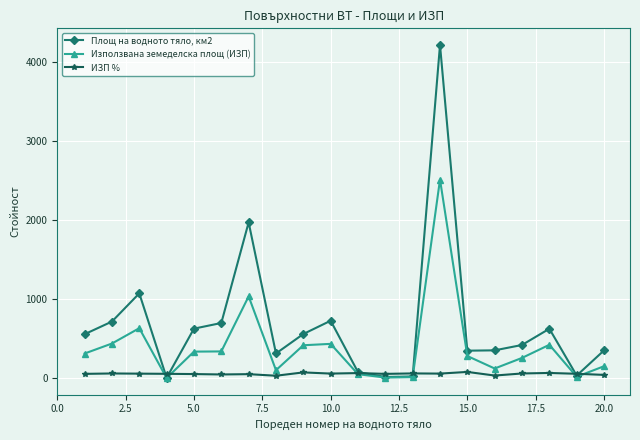

Rank the series by their maximum value, from lowest to highest.

ИЗП %, Използвана земеделска площ (ИЗП), Площ на водното тяло, км2